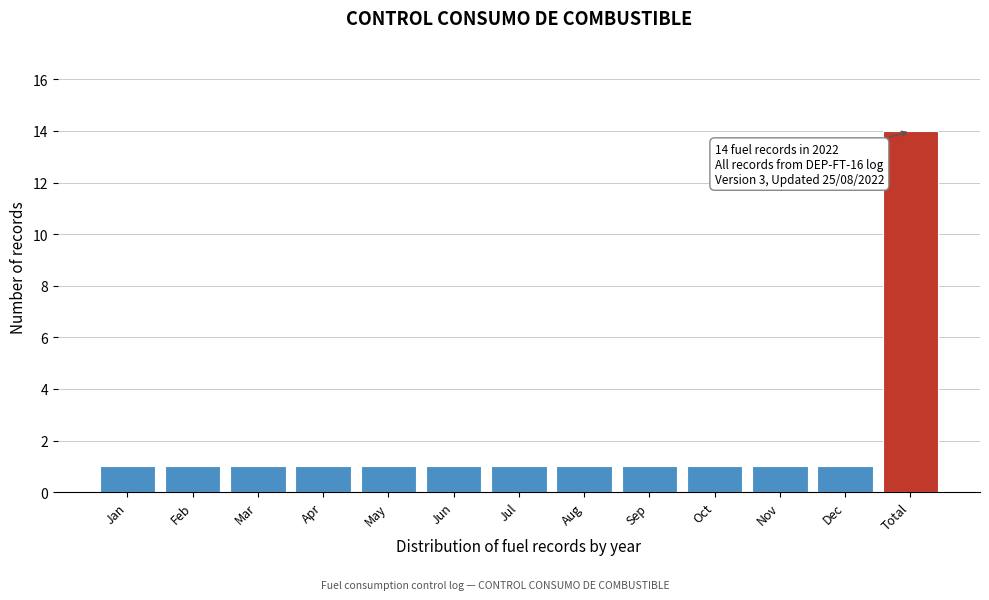

Reading right to left, what are all the values shown in this chart?

Total=14	Dec=1	Nov=1	Oct=1	Sep=1	Aug=1	Jul=1	Jun=1	May=1	Apr=1	Mar=1	Feb=1	Jan=1